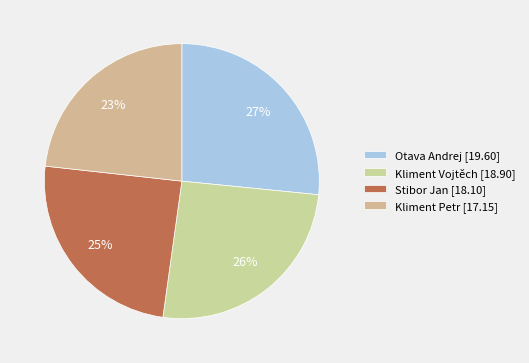

Does Otava Andrej account for over 50% of the chart?

No